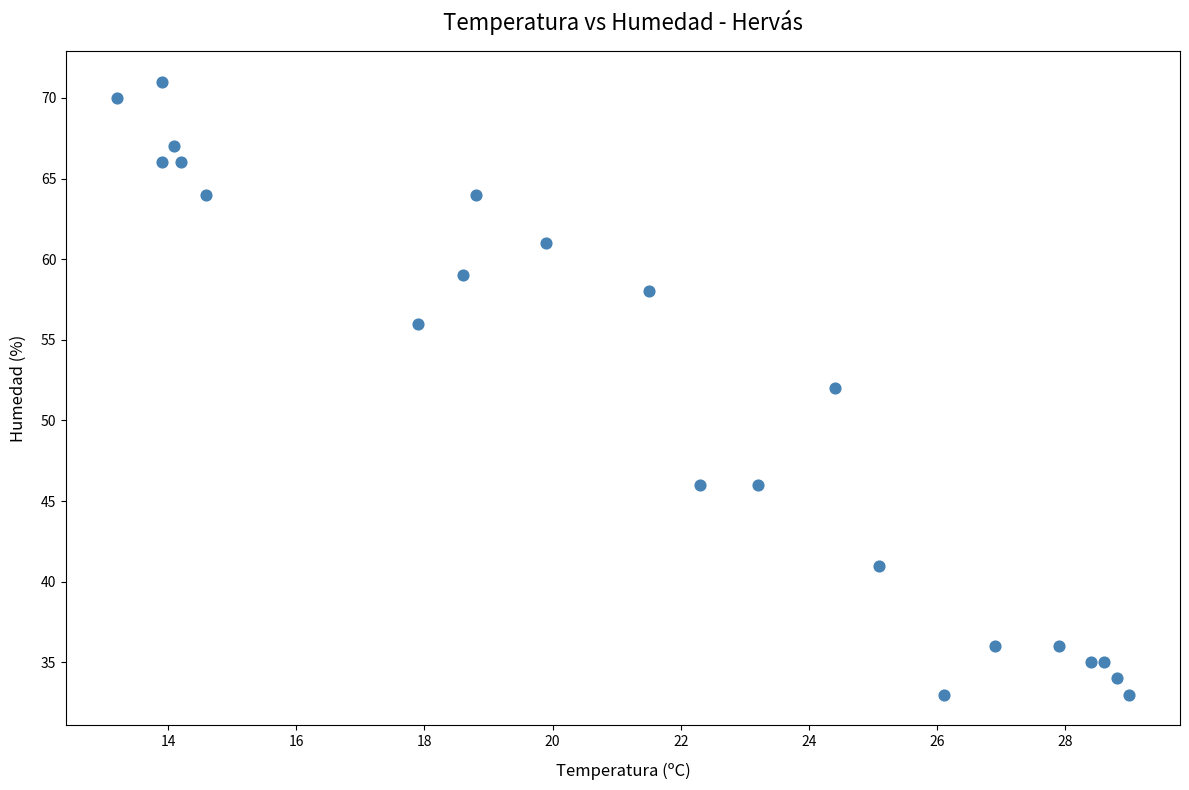

What is the range of Y values (max minus min)?

38